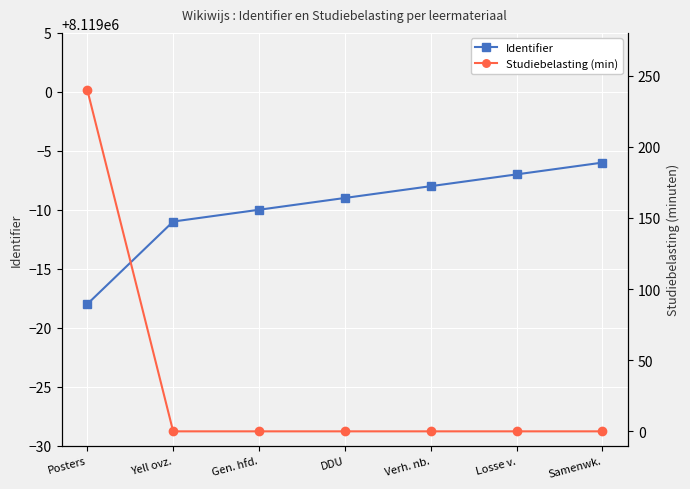

Reading left to right, list all the values displayed in this chart.

Identifier: Posters=8118982	Yell ovz.=8118989	Gen. hfd.=8118990	DDU=8118991	Verh. nb.=8118992	Losse v.=8118993	Samenwk.=8118994
Studiebelasting (min): Posters=240	Yell ovz.=0	Gen. hfd.=0	DDU=0	Verh. nb.=0	Losse v.=0	Samenwk.=0